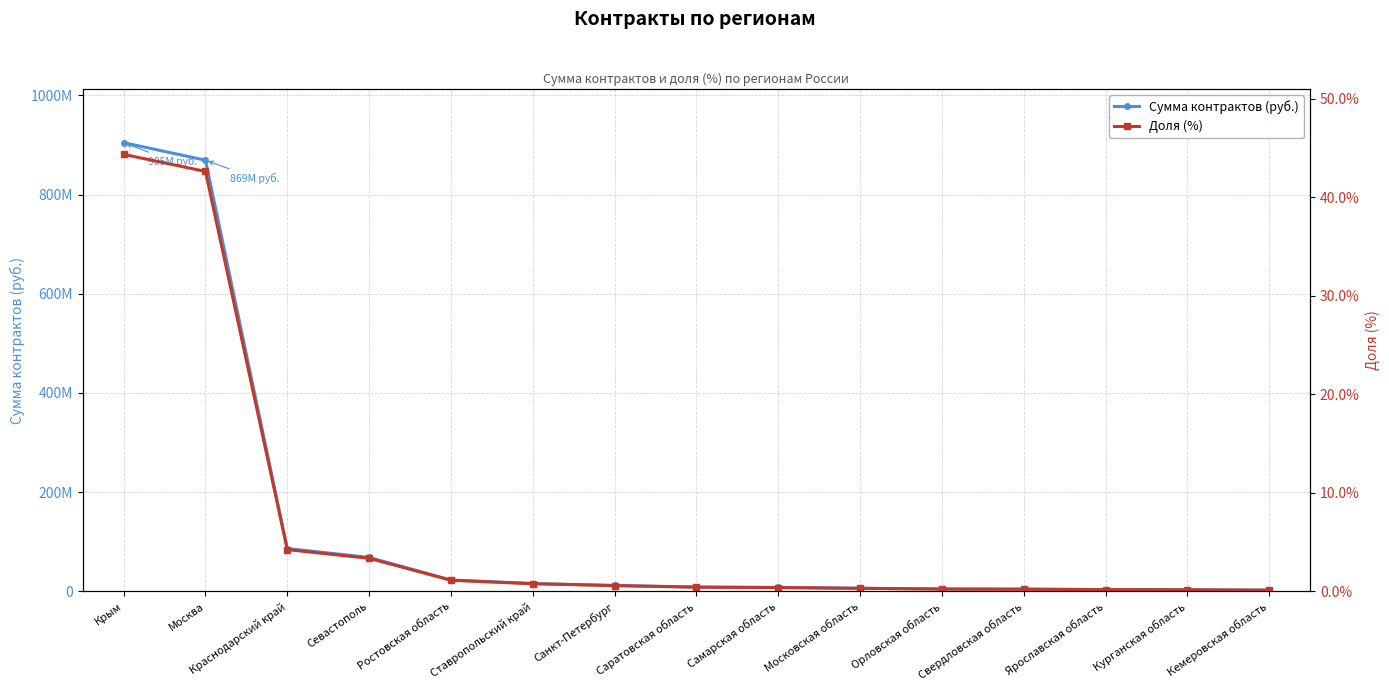

Which category has the lowest value in the Доля (%) series?

Кемеровская область